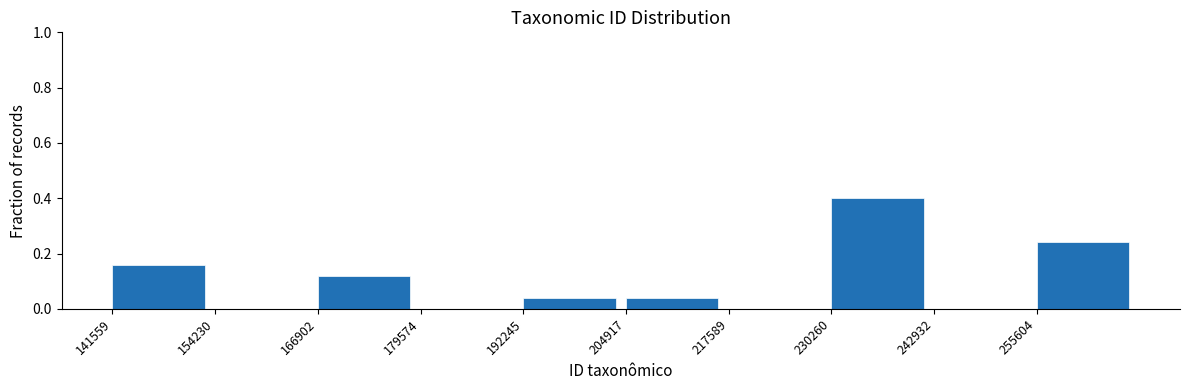

Reading left to right, transcribe this chart: for each bar, give the range it covers on the x-axis and its height. Neither the bar edges nor the heights are printed on the chart, so give them approximately, as read against the axes.

142000 to 154000: 0.16
154000 to 166000: 0
166000 to 180000: 0.12
180000 to 192000: 0
192000 to 204000: 0.04
204000 to 218000: 0.04
218000 to 230000: 0
230000 to 242000: 0.40
242000 to 256000: 0
256000 to 268000: 0.24